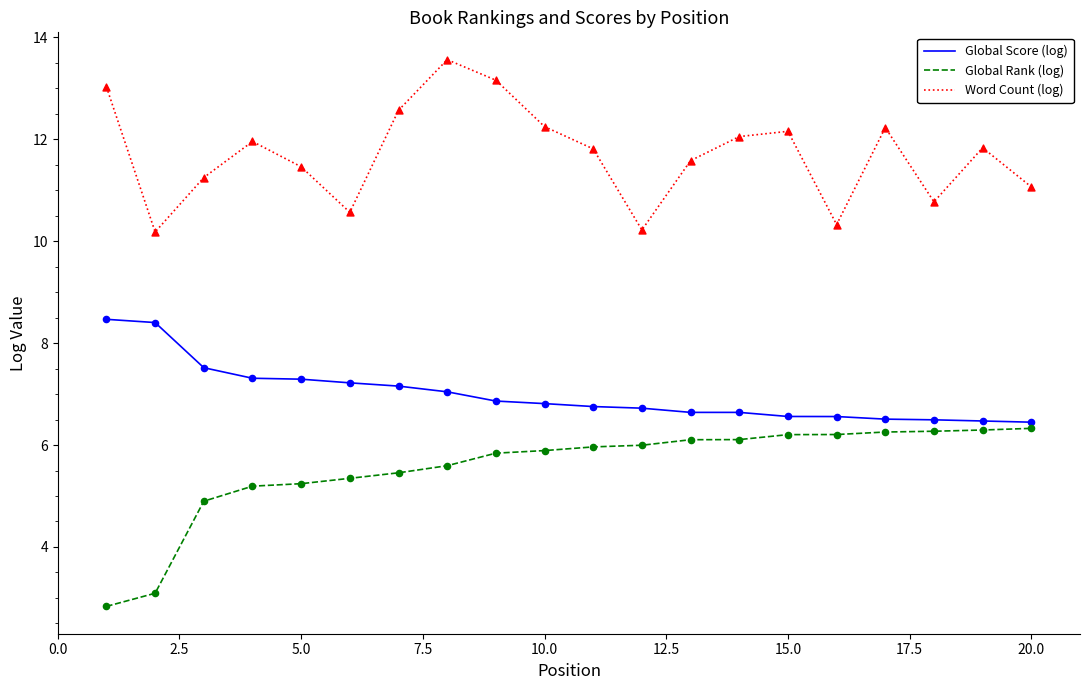

Which series has the largest total across all categories?

Word Count (log)